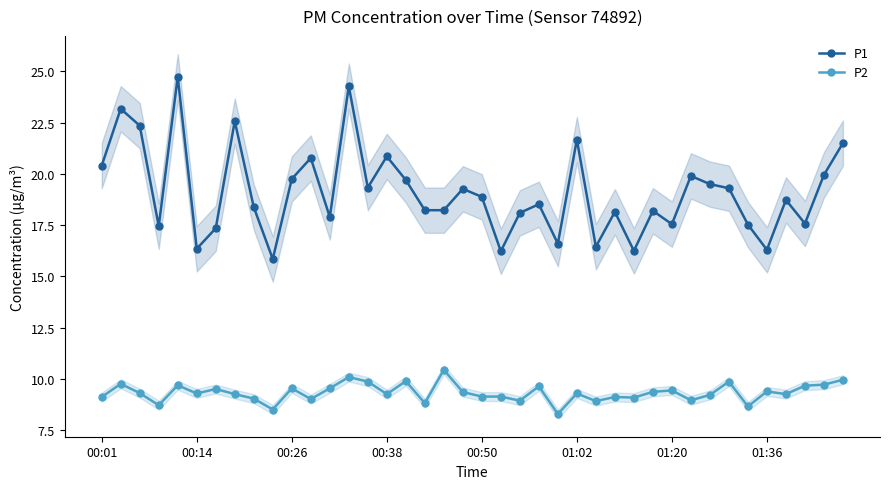

True or false: P2 and P1 cross at least once.

False